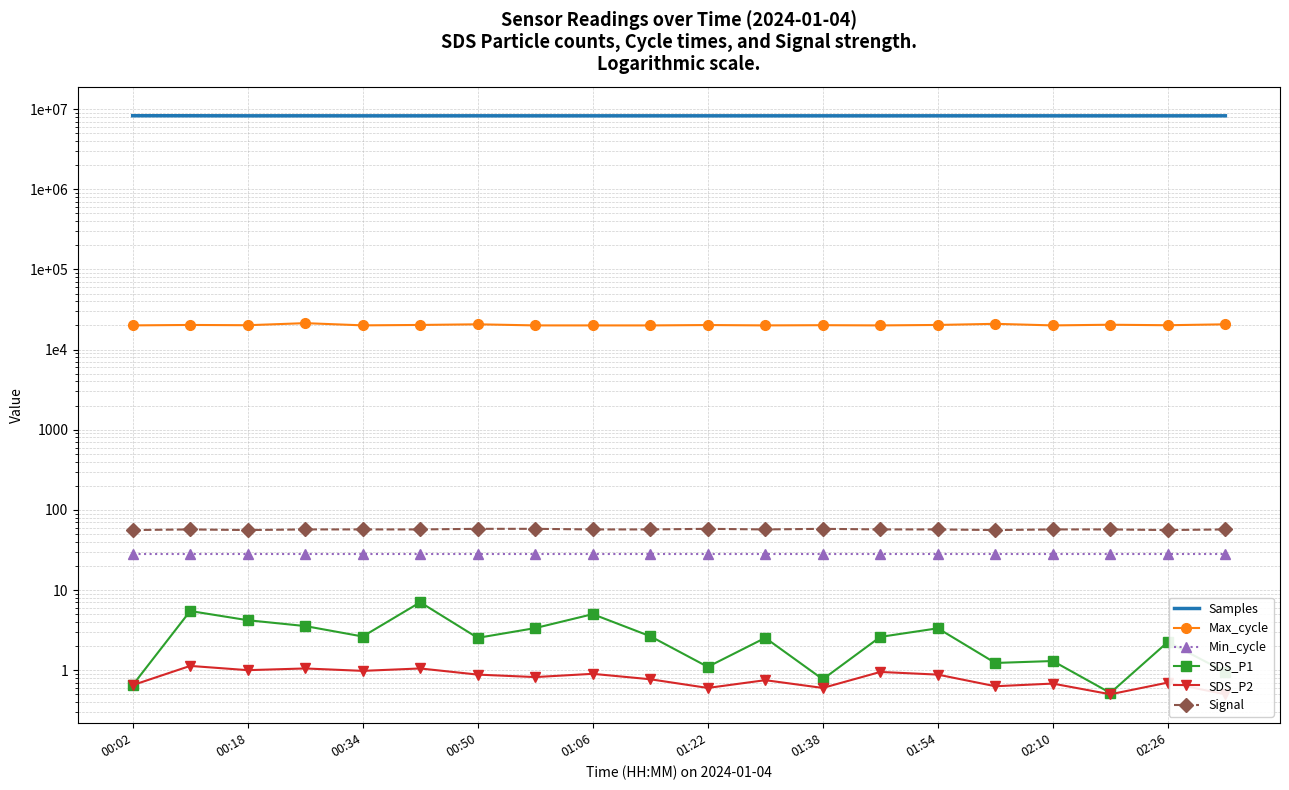

At which category does the chart reach its minimum across all series?

17